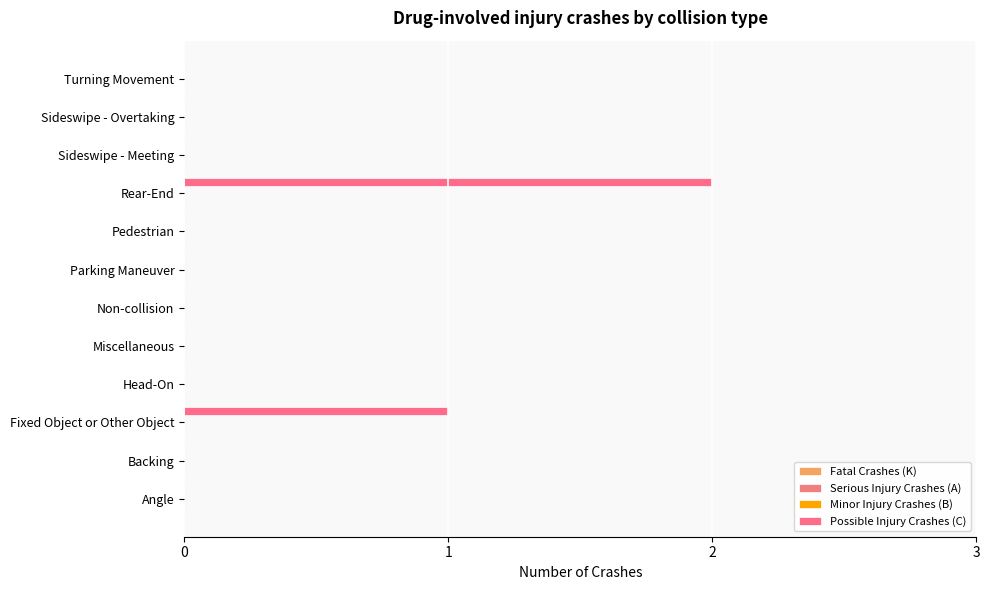

How many data points does each series have?

12